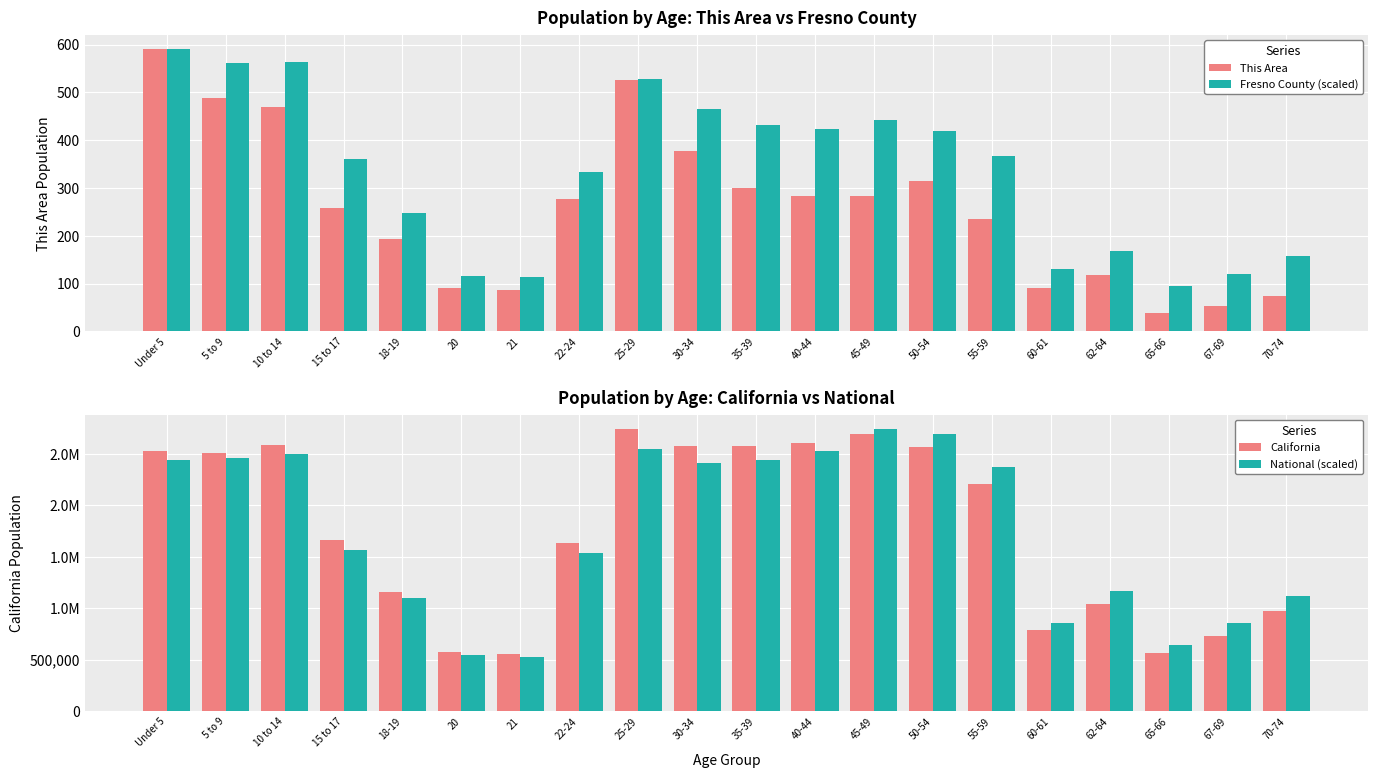

What is the sum of the Fresno County (scaled) values at 15 to 17 and Under 5?

950.8